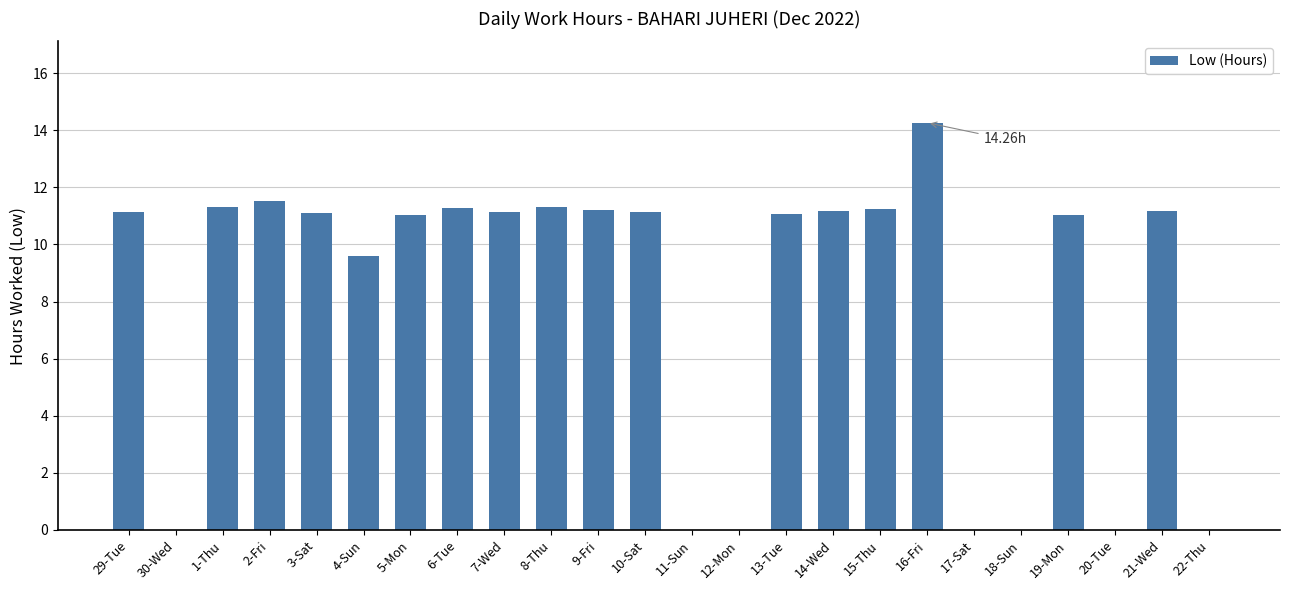

What is the sum of all values?

191.7